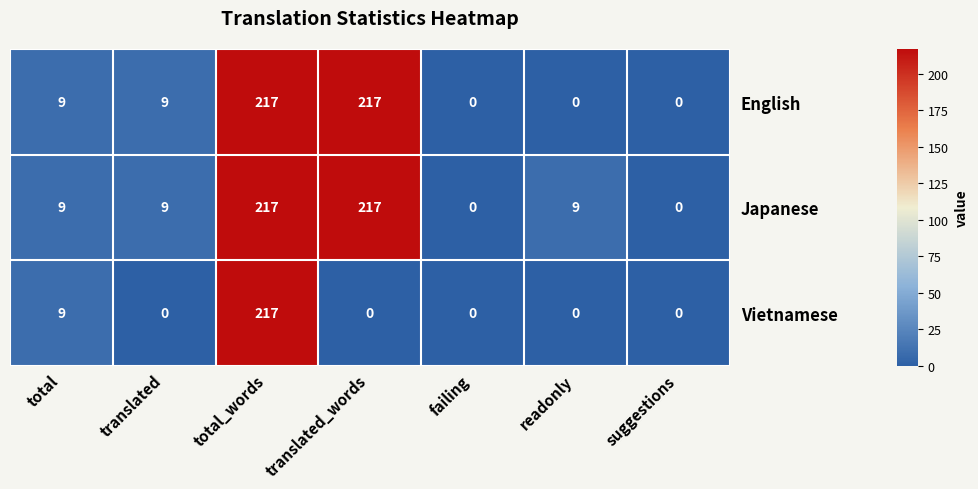

The Japanese series shows 217 at total_words. True or false?

True